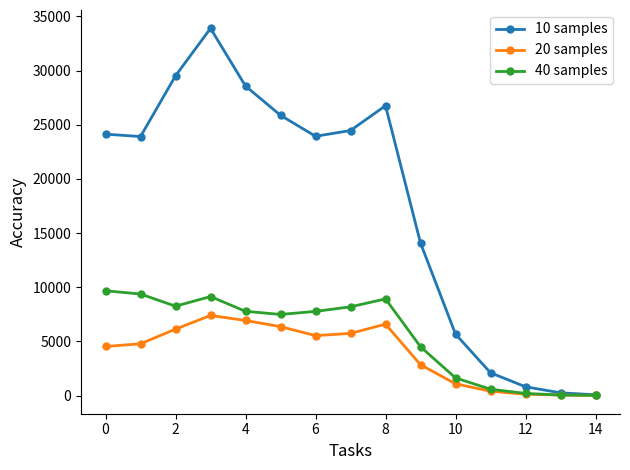

List the series in order of their peak value, lowest first.

20 samples, 40 samples, 10 samples